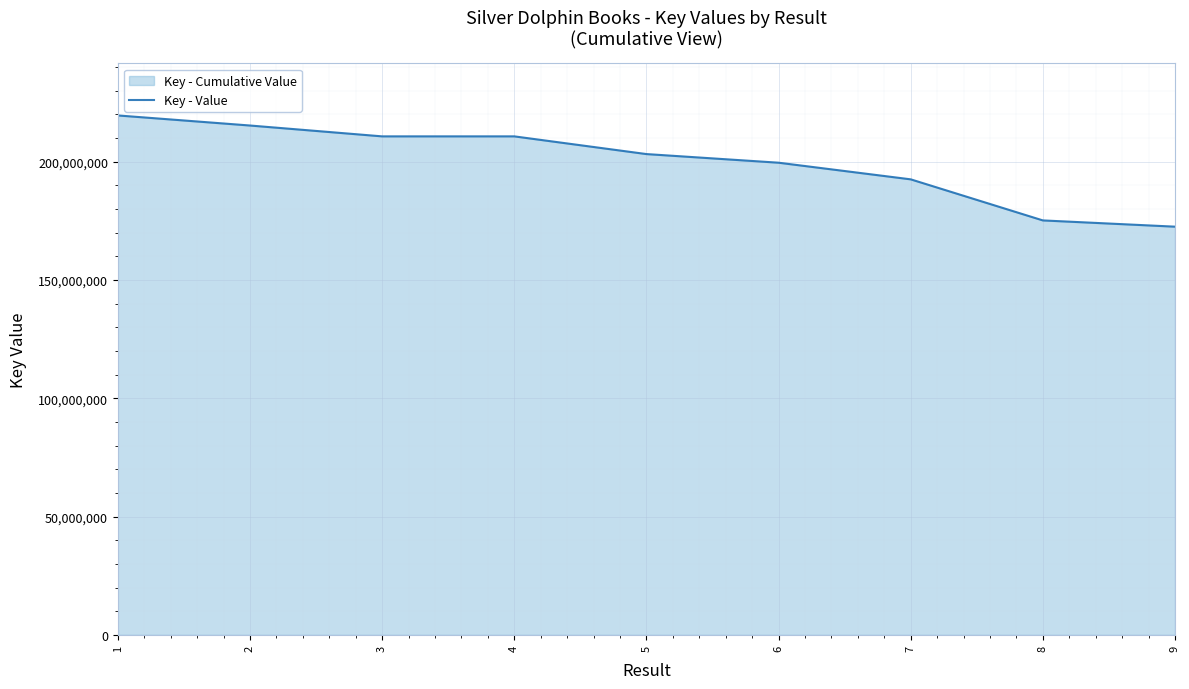

The value at 9 is 115546644. True or false?

False